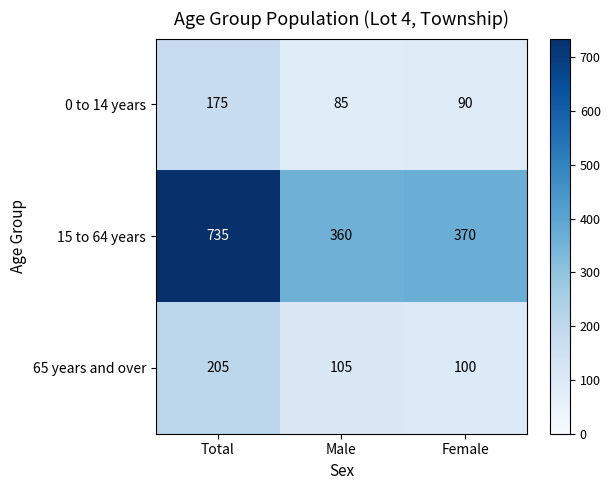

Where does the 0 to 14 years series first go above 90?

Total